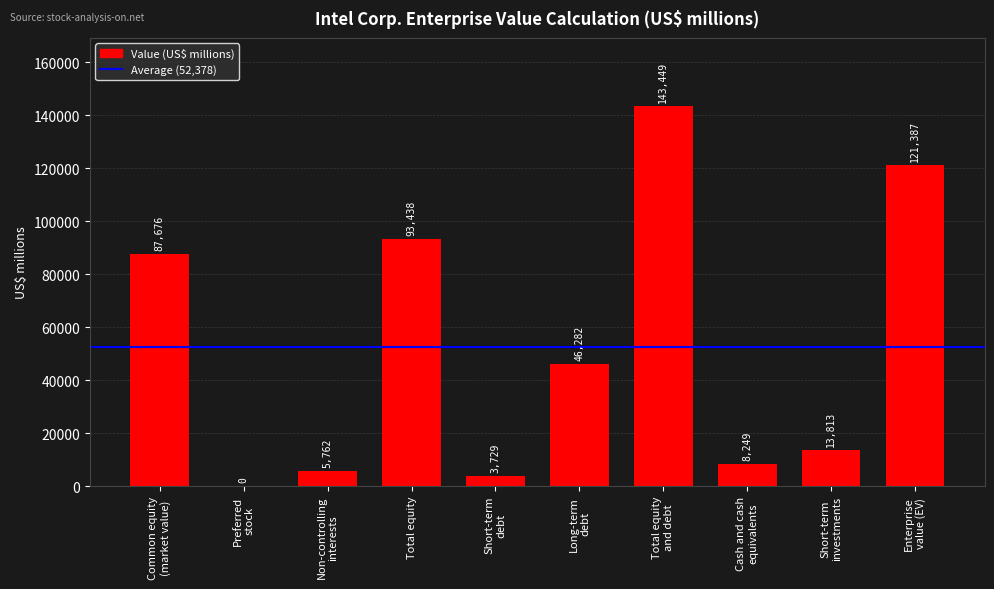

What is the change in value from Short-term
debt to Cash and cash
equivalents?

+4520